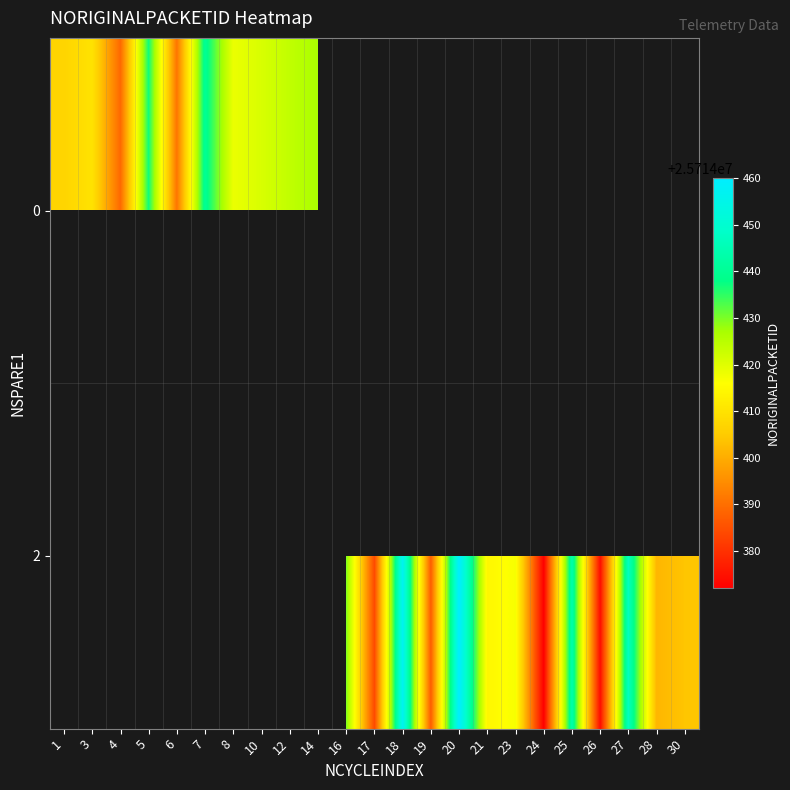

What is the minimum value for 0?

25714389.0